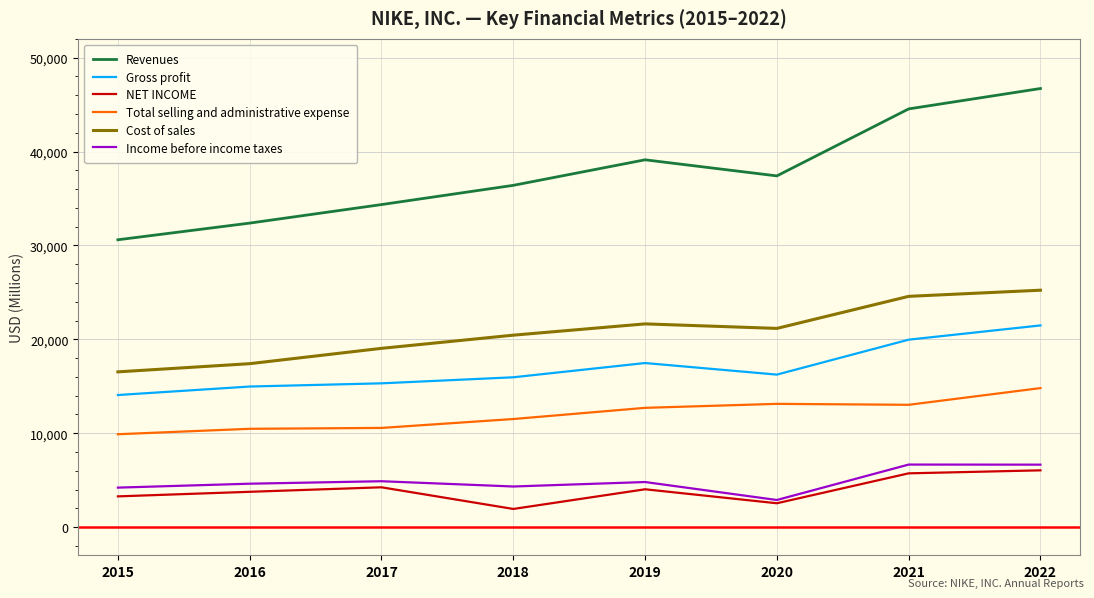

What is the sum of all Cost of sales values?

166030